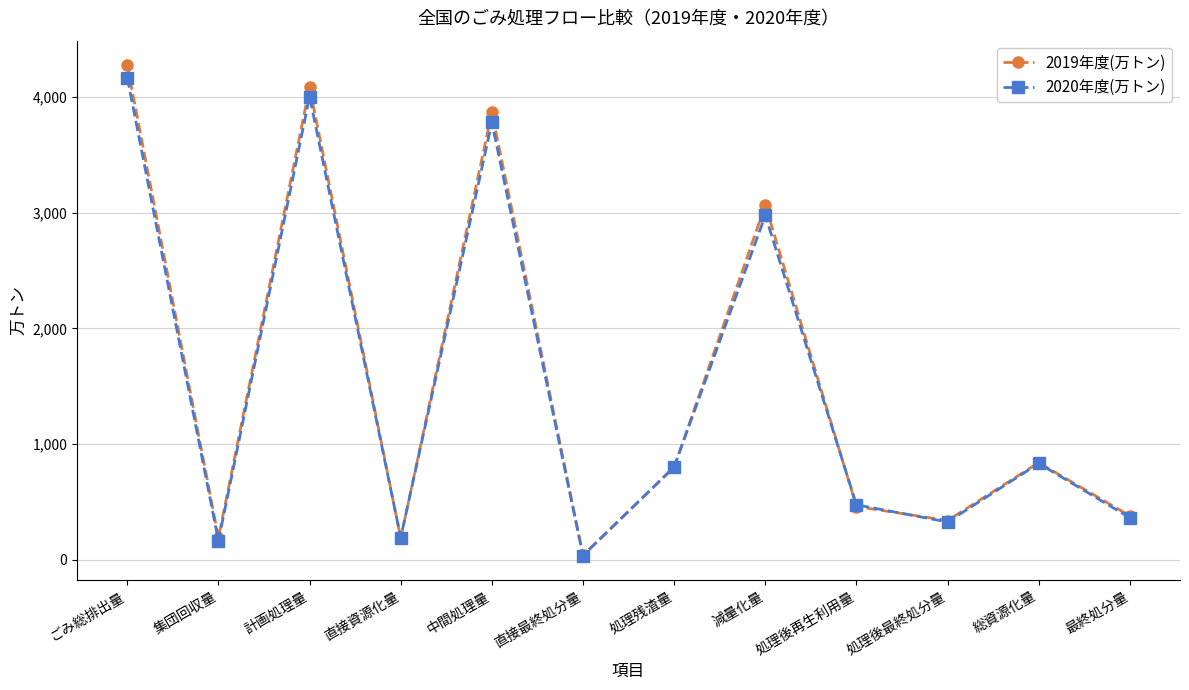

What is the lowest value of the 2019年度(万トン) series?

40